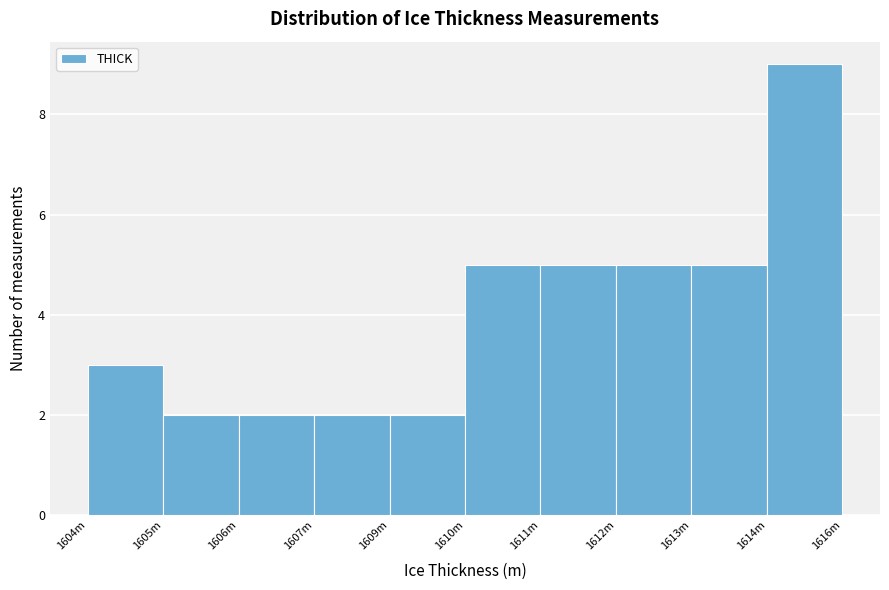

Reading right to left, transcribe all the data shown in this chart.

9	5	5	5	5	2	2	2	2	3